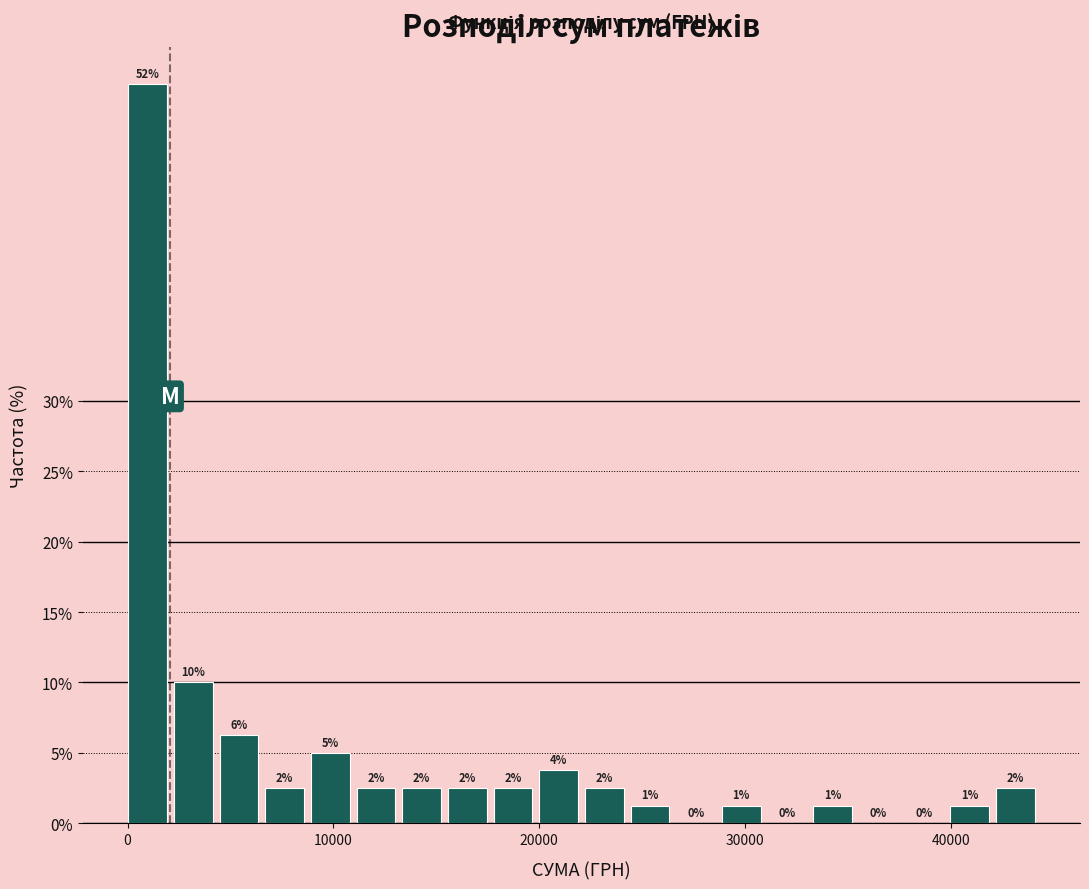

Around what value on the x-axis is the tallest bar? Give the approximate position of its centre, as read against the axis.

1000